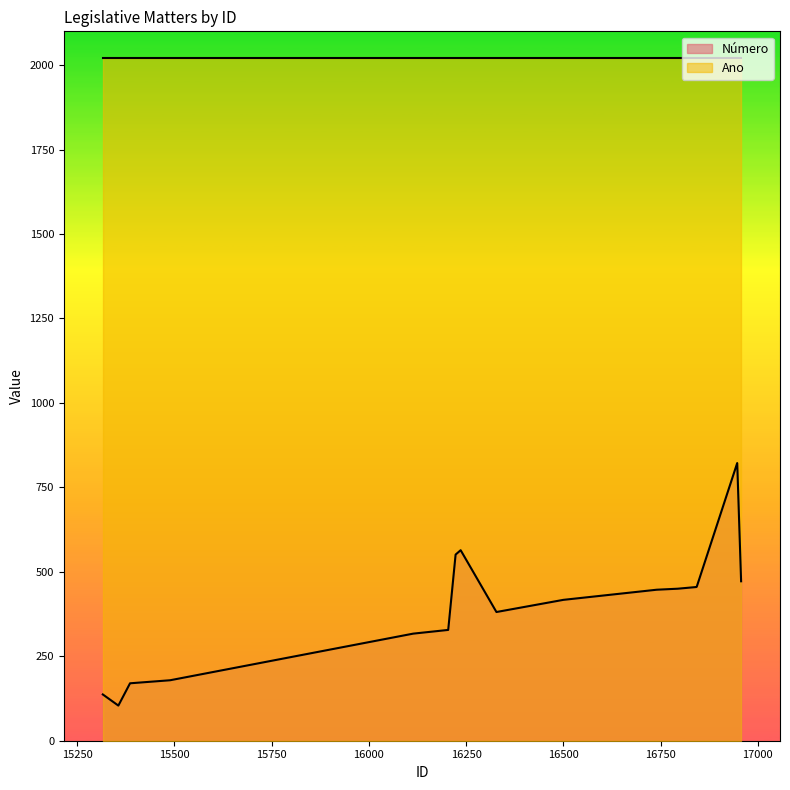

True or false: Número and Ano intersect in this chart.

False